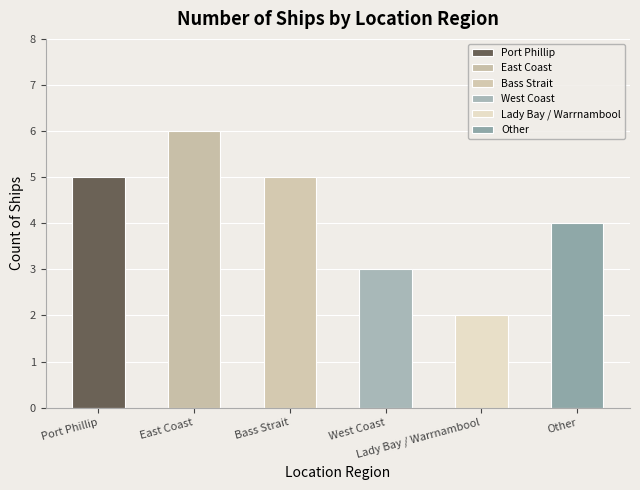

What is the sum of all values?

25